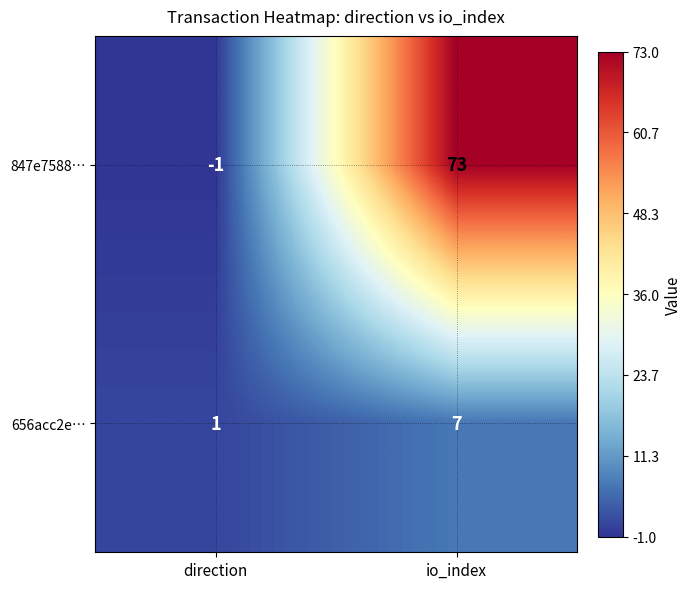

Which series has the largest total across all categories?

847e7588…